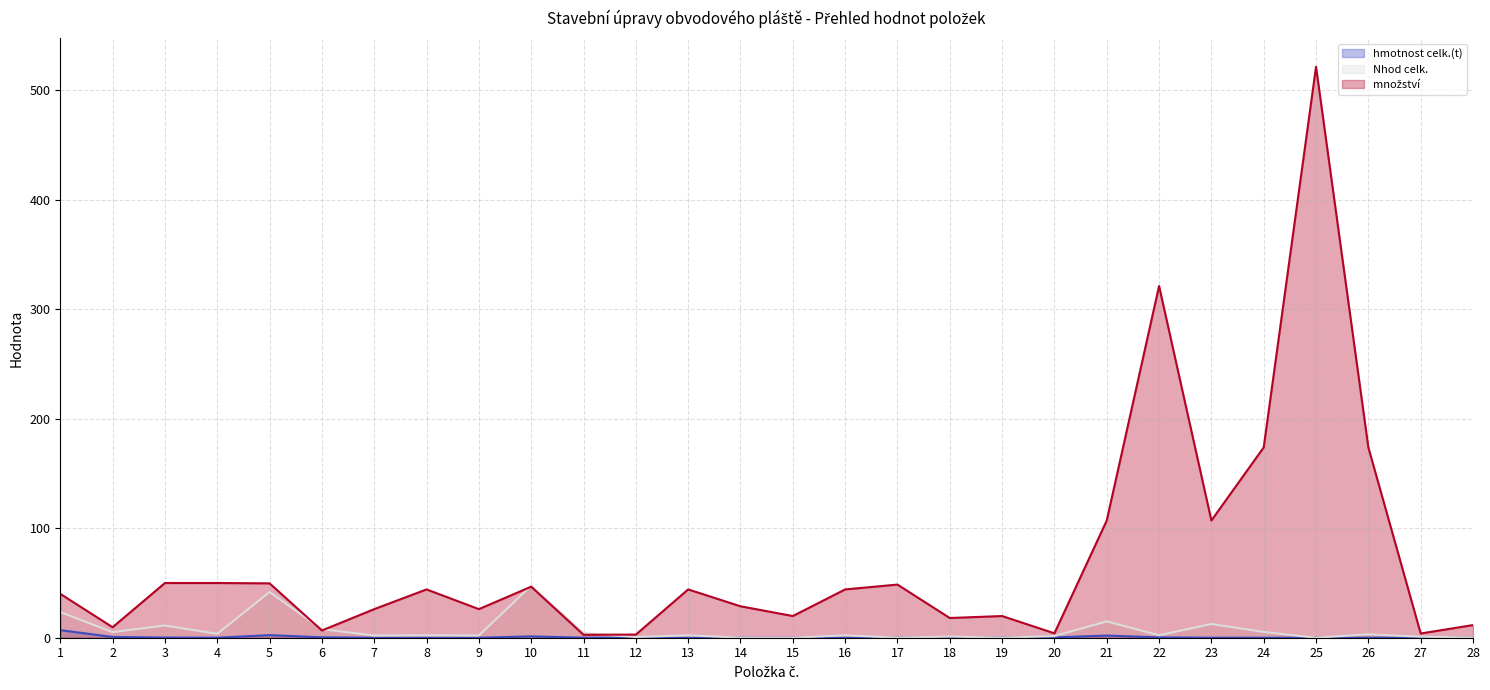

What is the difference between the highest and lowest values at 15?

19.8